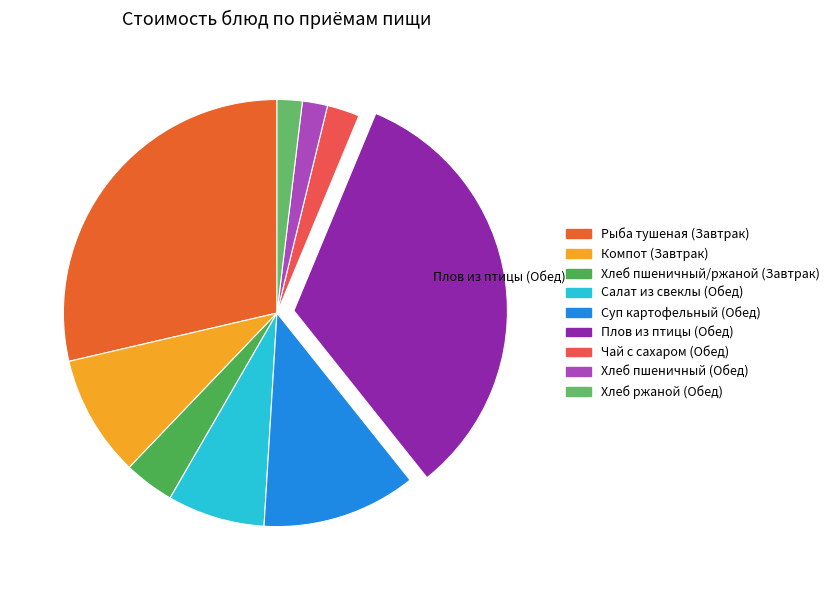

How many slices are in this pie chart?

9